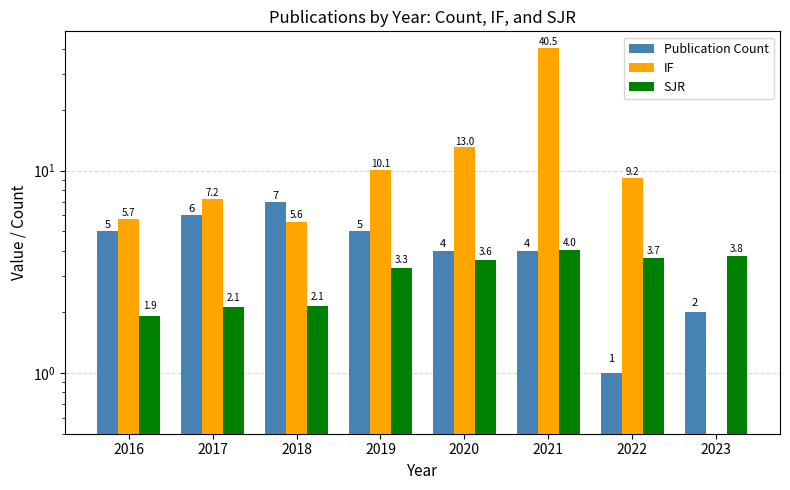

What is the lowest value of the Publication Count series?

1.0